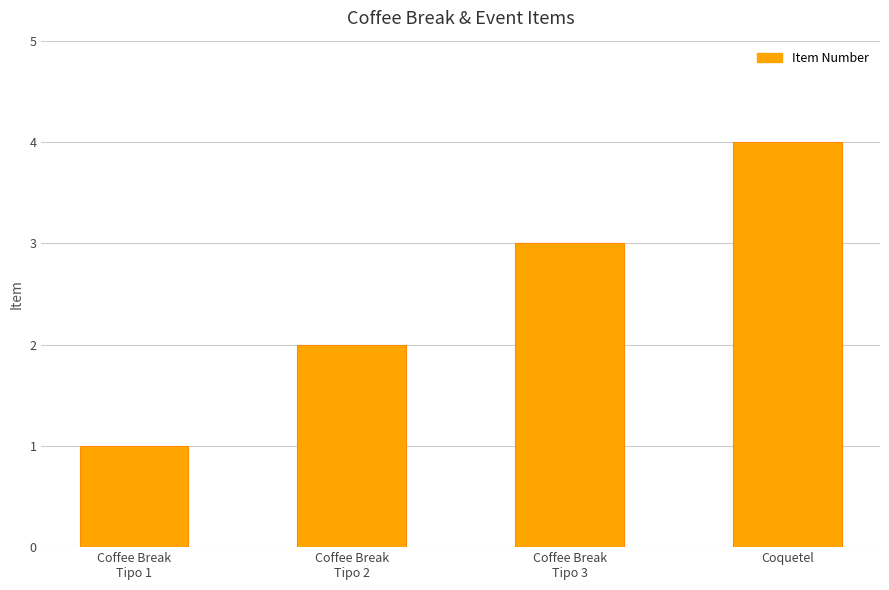

What is the label of the 3rd bar from the right?

Coffee Break
Tipo 2